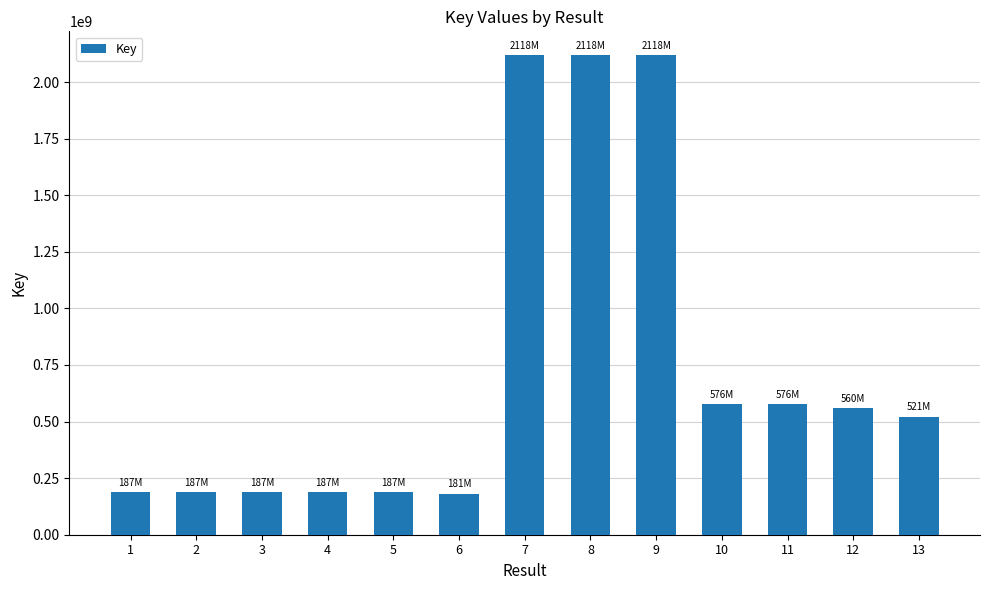

Is it true that the value at 2 is 281420279?

False